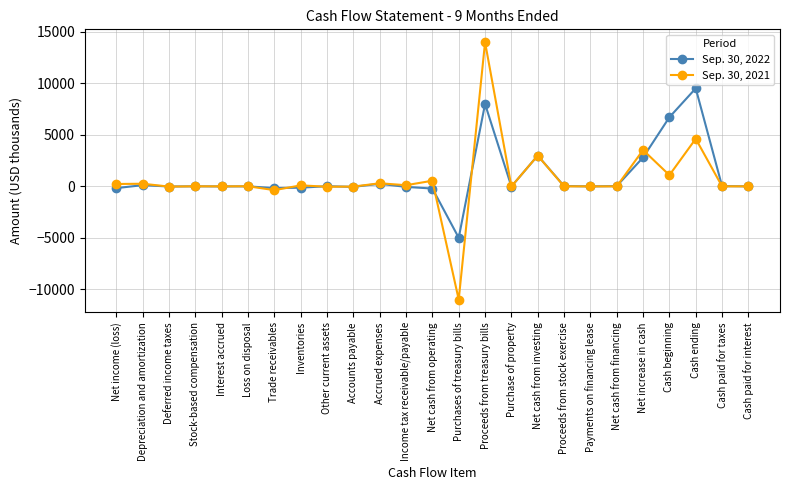

Is this an area chart (filled region under the line)?

No